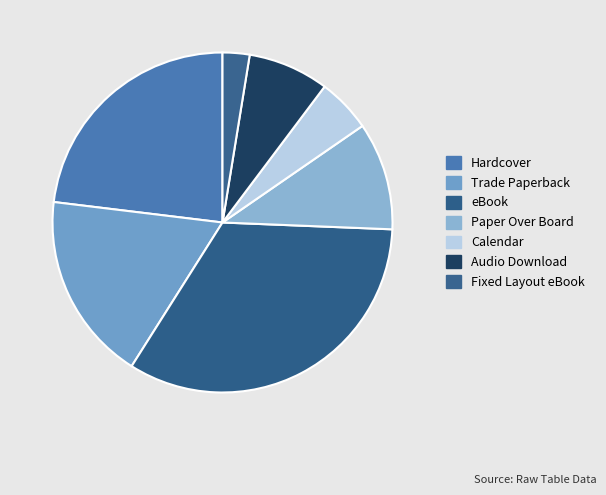

Rank the categories by value from highest to lowest.

eBook, Hardcover, Trade Paperback, Paper Over Board, Audio Download, Calendar, Fixed Layout eBook